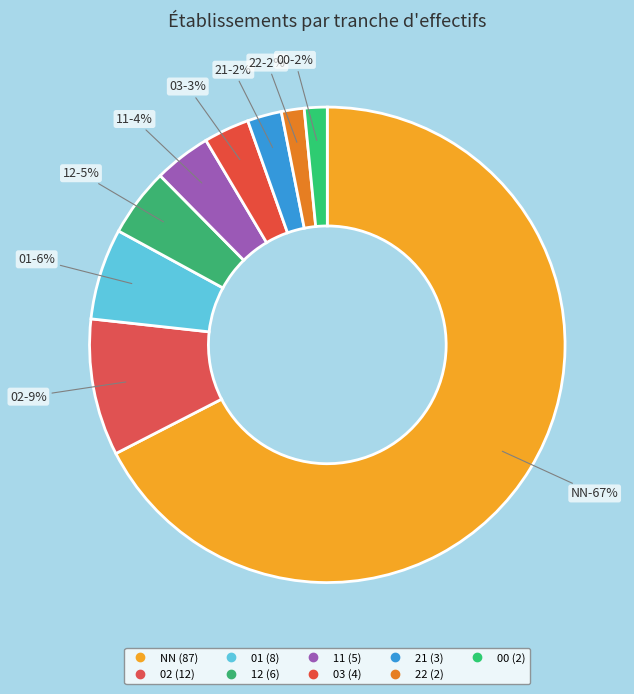

How many segments does this pie chart have?

9